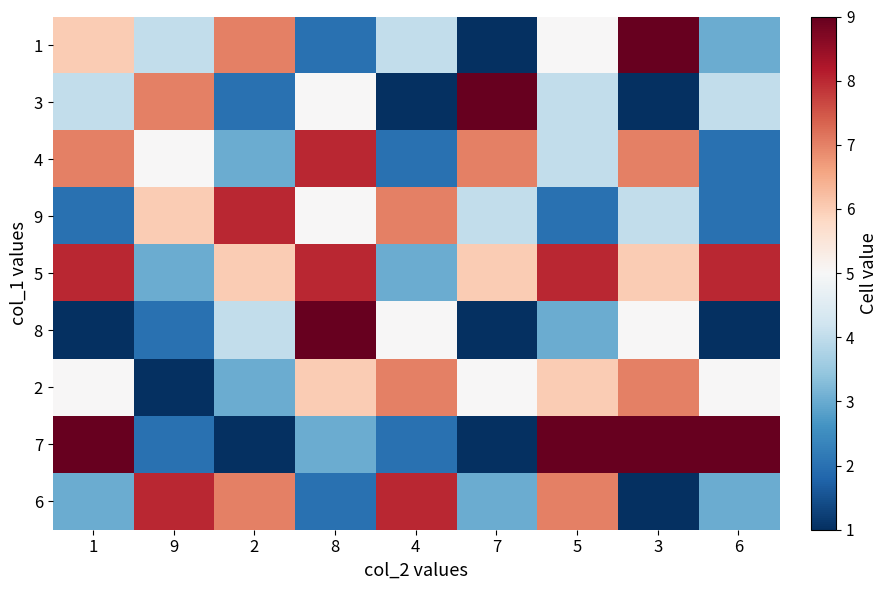

Which series has the largest total across all categories?

5